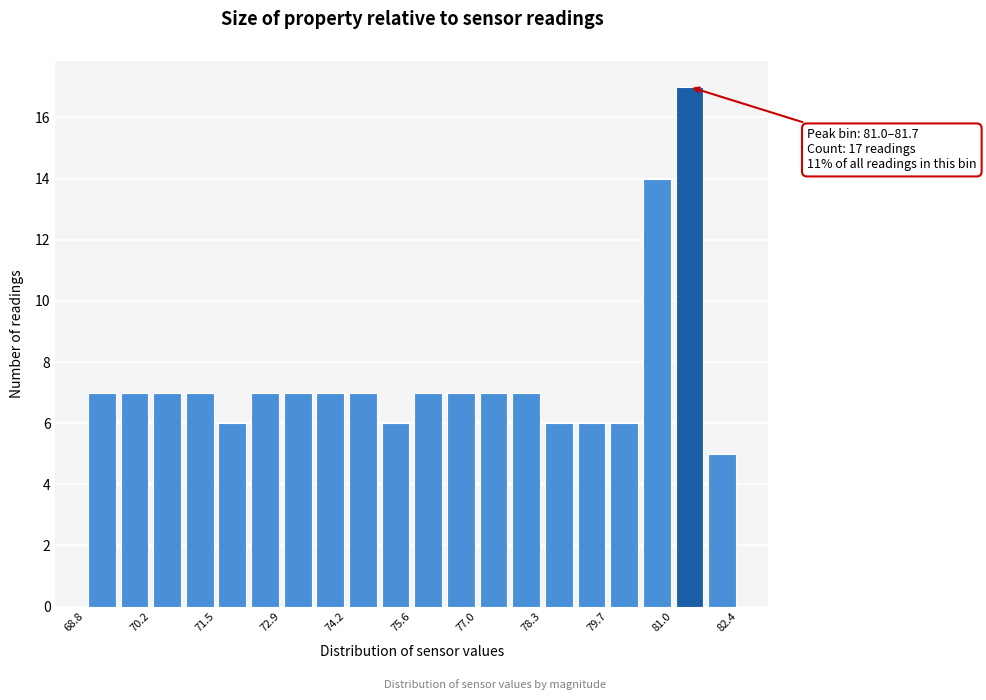

Around what value on the x-axis is the tallest bar? Give the approximate position of its centre, as read against the axis.

81.4